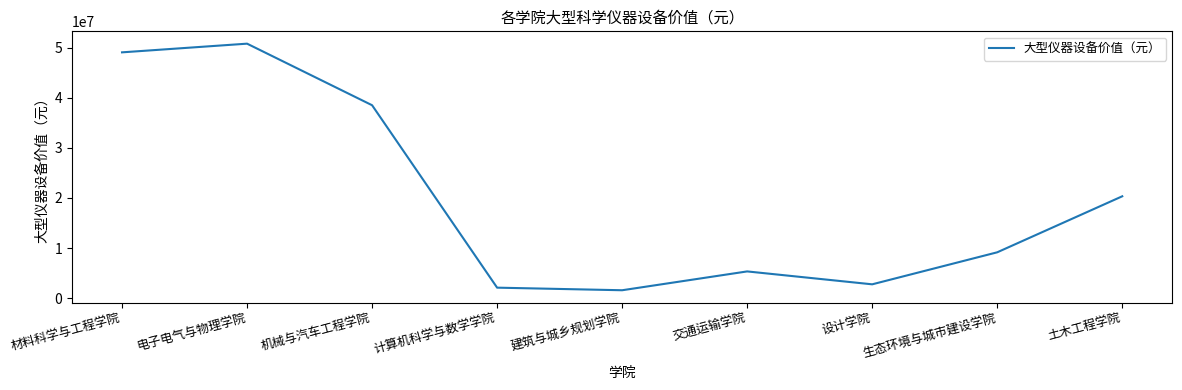

Rank the categories by value from lowest to highest.

建筑与城乡规划学院, 计算机科学与数学学院, 设计学院, 交通运输学院, 生态环境与城市建设学院, 土木工程学院, 机械与汽车工程学院, 材料科学与工程学院, 电子电气与物理学院